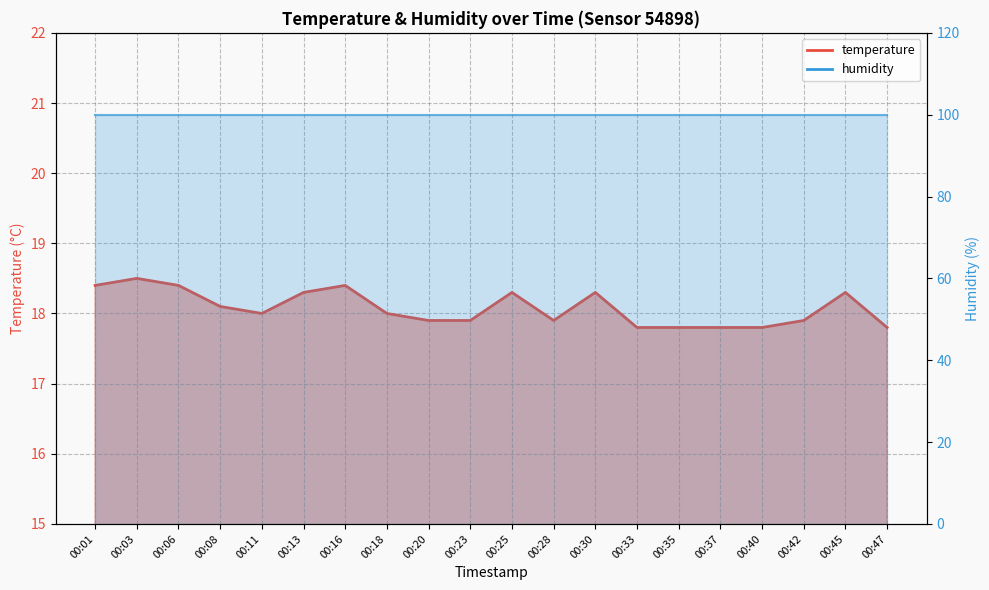

Reading left to right, transcribe all the data shown in this chart.

18.4	18.5	18.4	18.1	18.0	18.3	18.4	18.0	17.9	17.9	18.3	17.9	18.3	17.8	17.8	17.8	17.8	17.9	18.3	17.8